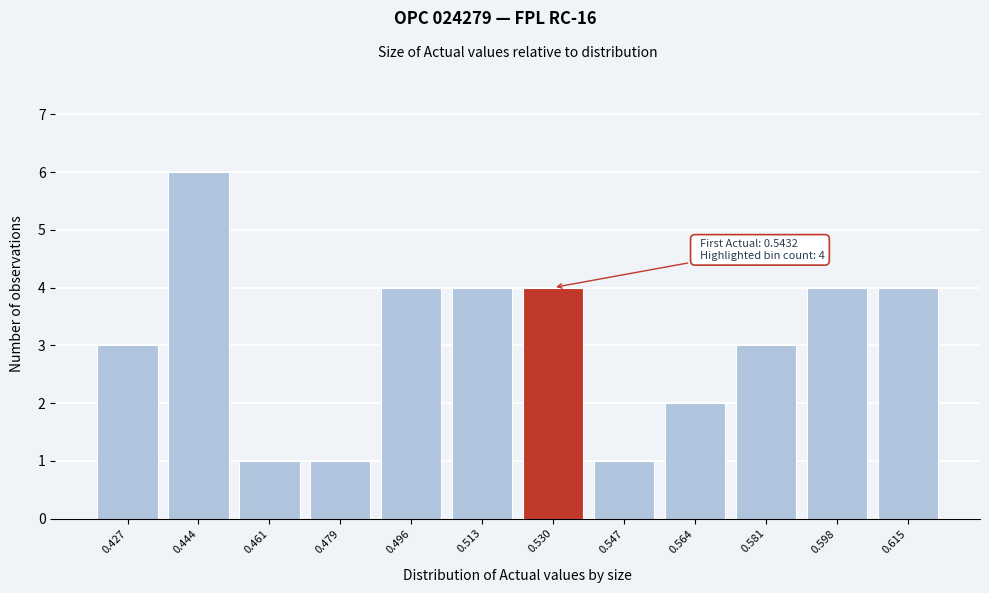

Reading right to left, list all the values displayed in this chart.

4	4	3	2	1	4	4	4	1	1	6	3